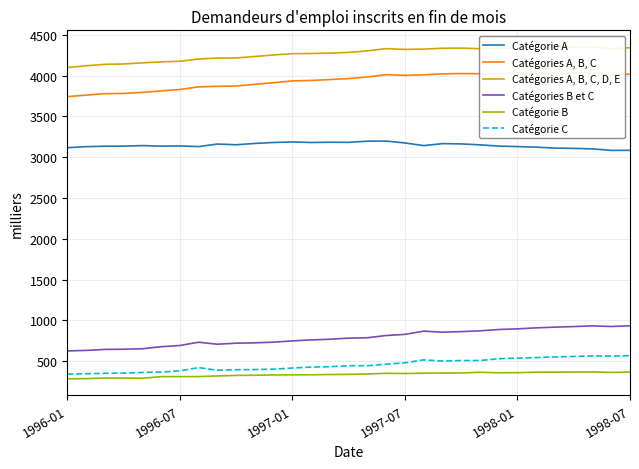

What is the average value of the Catégories A, B, C, D, E series?

4265.8